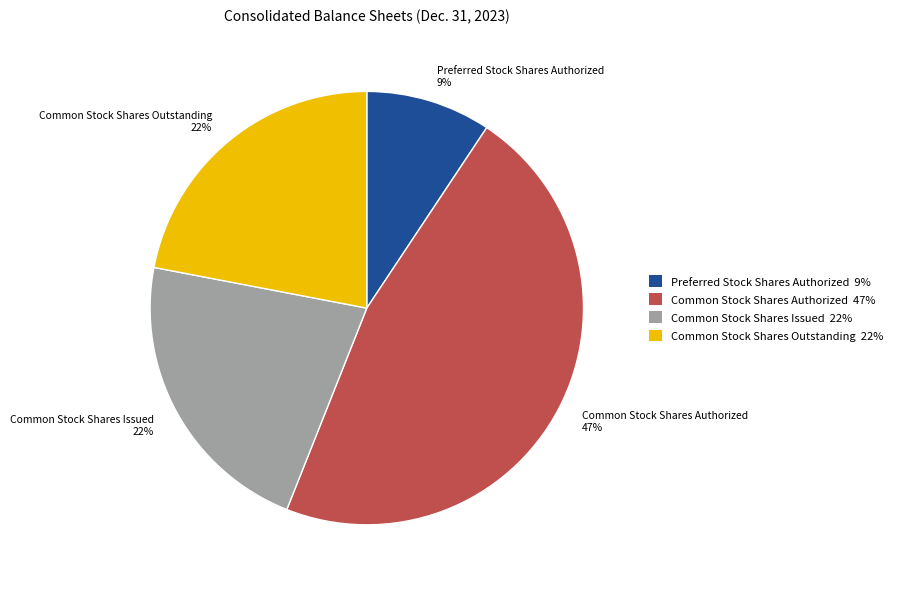

To the nearest percent, what is the average slice percentage?

25%